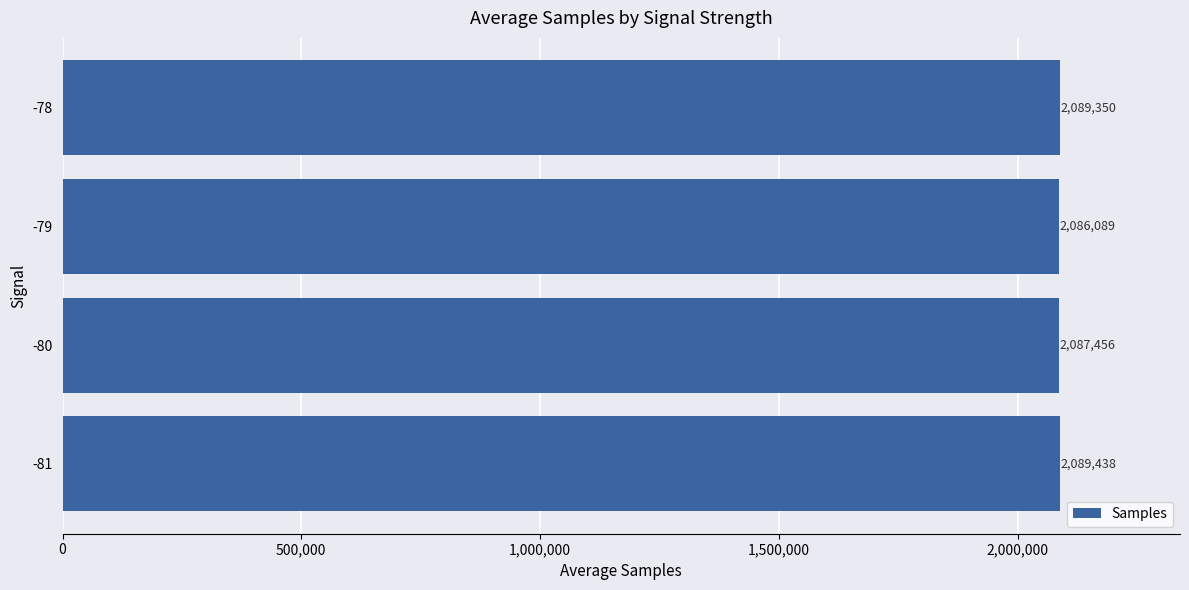

At which label is the value closest to 2087763?

-80